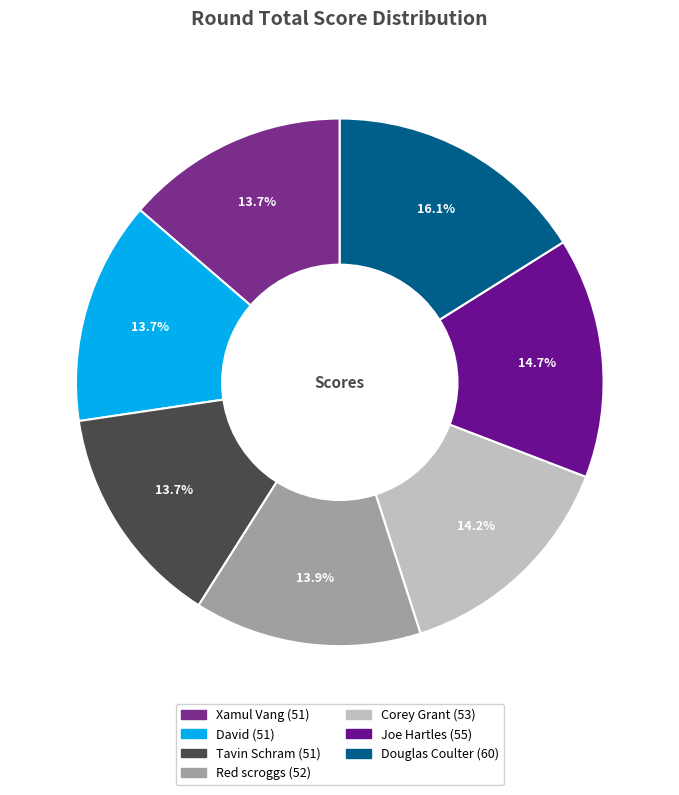

Does Joe Hartles account for over 50% of the chart?

No